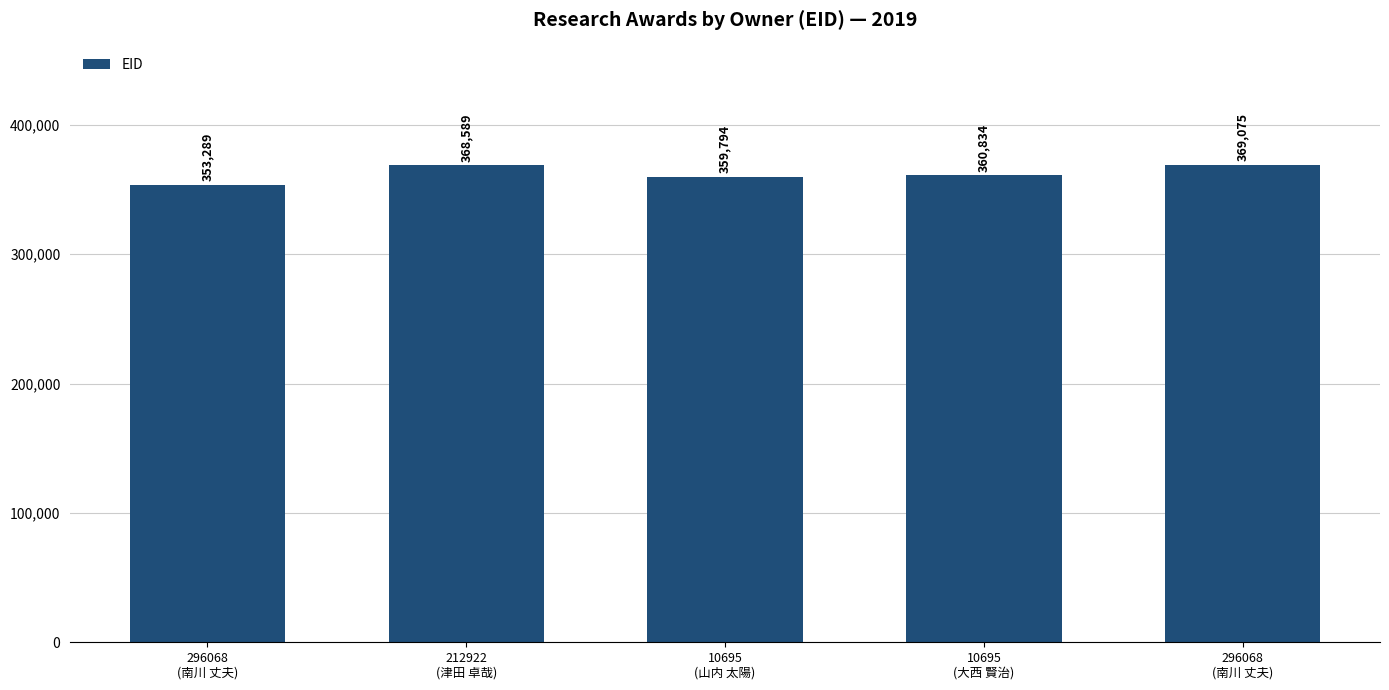

Reading left to right, list all the values displayed in this chart.

296068
(南川 丈夫)=353289	212922
(津田 卓哉)=368589	10695
(山内 太陽)=359794	10695
(大西 賢治)=360834	296068
(南川 丈夫)=369075